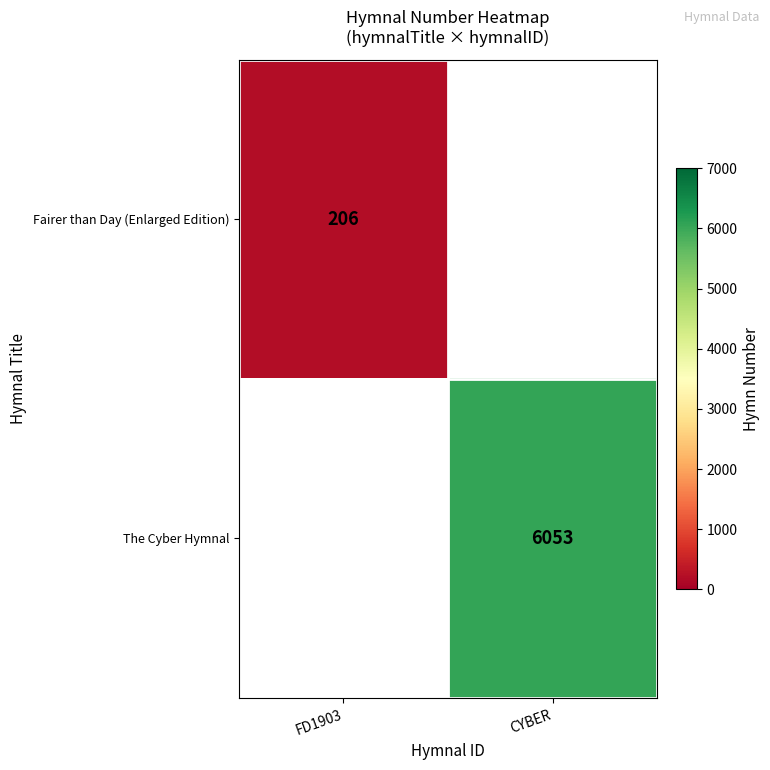

Is it true that Fairer than Day (Enlarged Edition) equals 305 at FD1903?

False